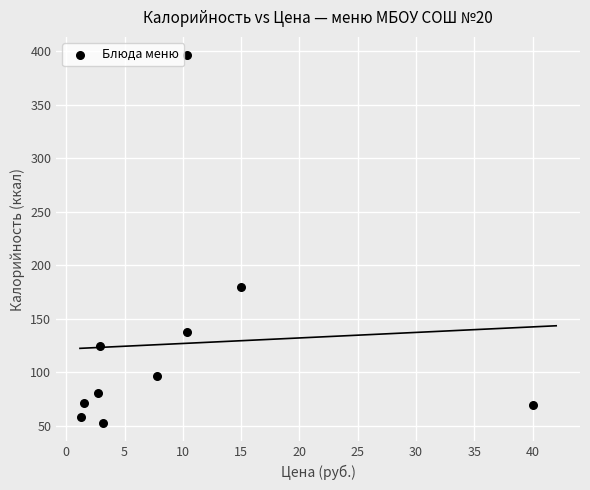

What is the range of X values (max minus min)?

38.7